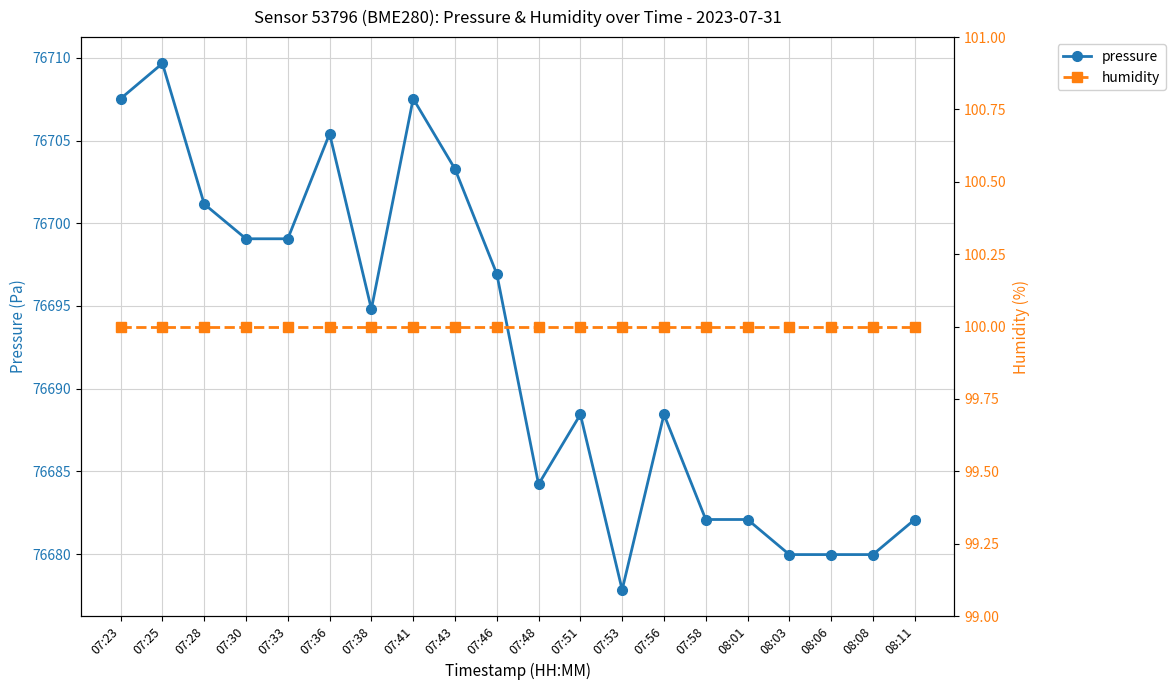

Where is the first local maximum for pressure?

07:25